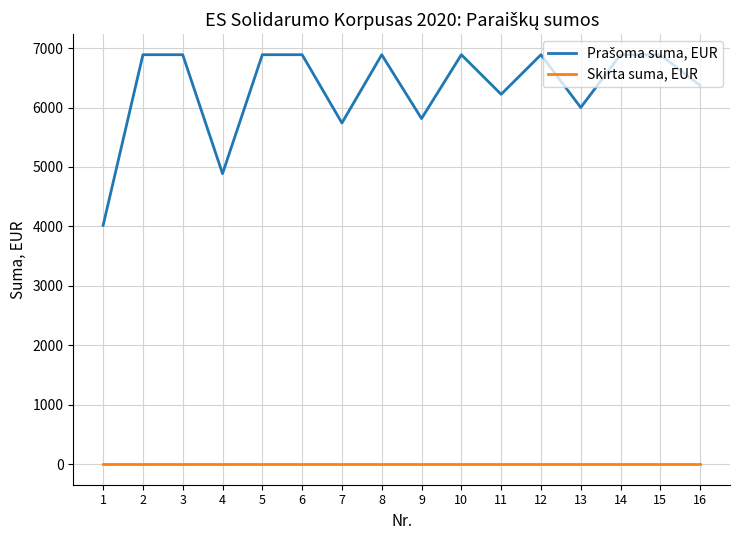

What is the maximum value shown in the chart?

6888